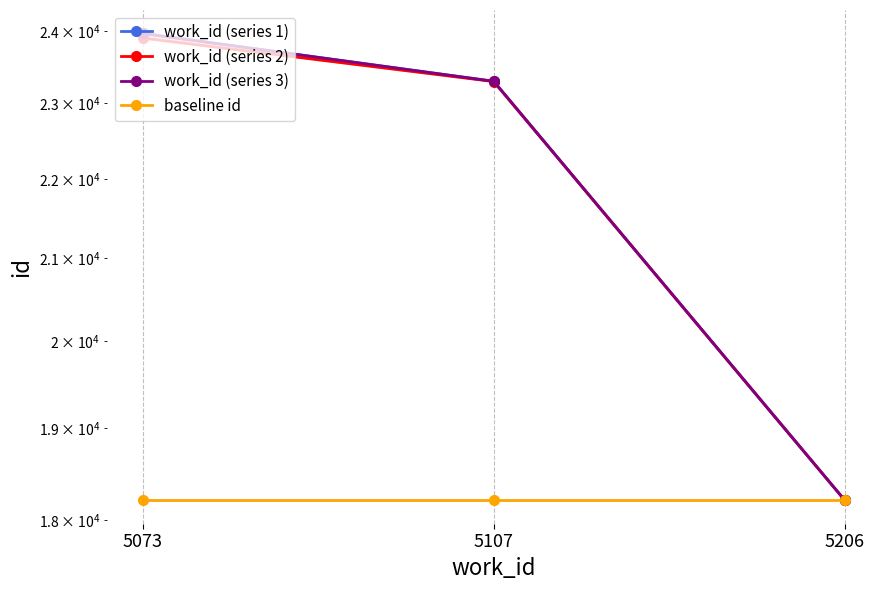

Reading left to right, what are all the values shown in this chart?

work_id (series 1): 23965.5	23299.0	18207.0
work_id (series 2): 23900.0	23296.0	18207.0
work_id (series 3): 23965.0	23300.0	18207.0
baseline id: 18207.0	18207.0	18207.0